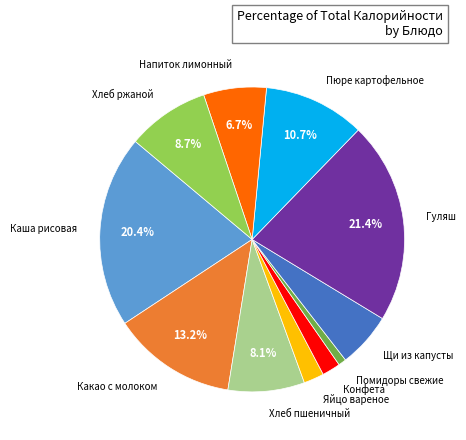

Between Щи из капусты and Каша рисовая, which is larger?

Каша рисовая